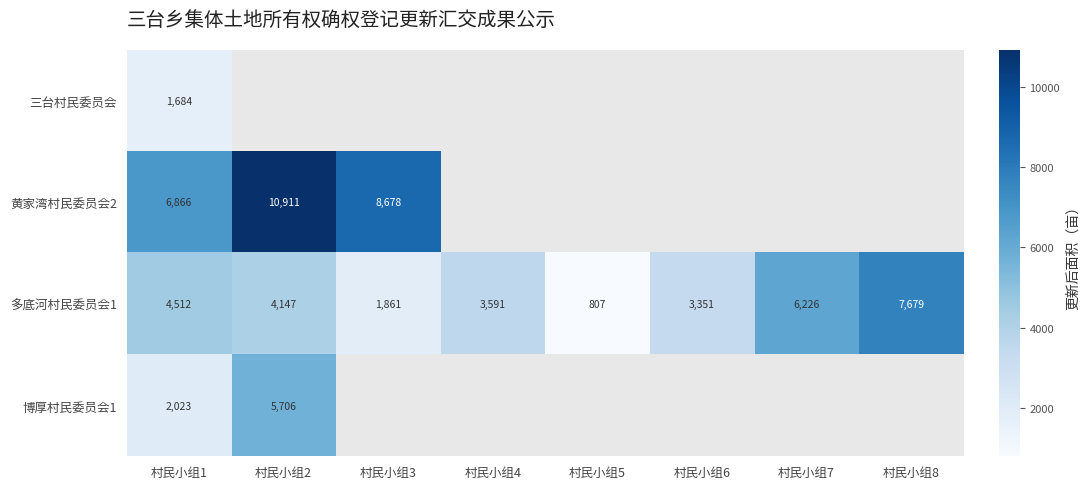

Is the value of 黄家湾村民委员会2 at 村民小组2 greater than the value of 多底河村民委员会1 at 村民小组6?

Yes